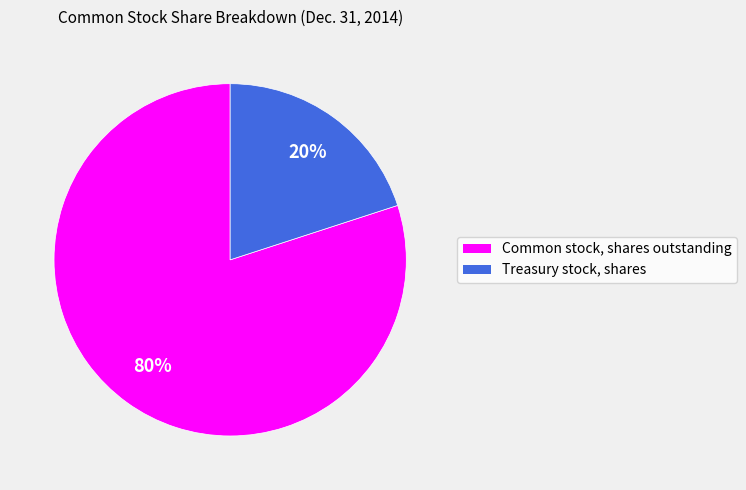

To the nearest percent, what portion does Common stock, shares outstanding represent?

80%